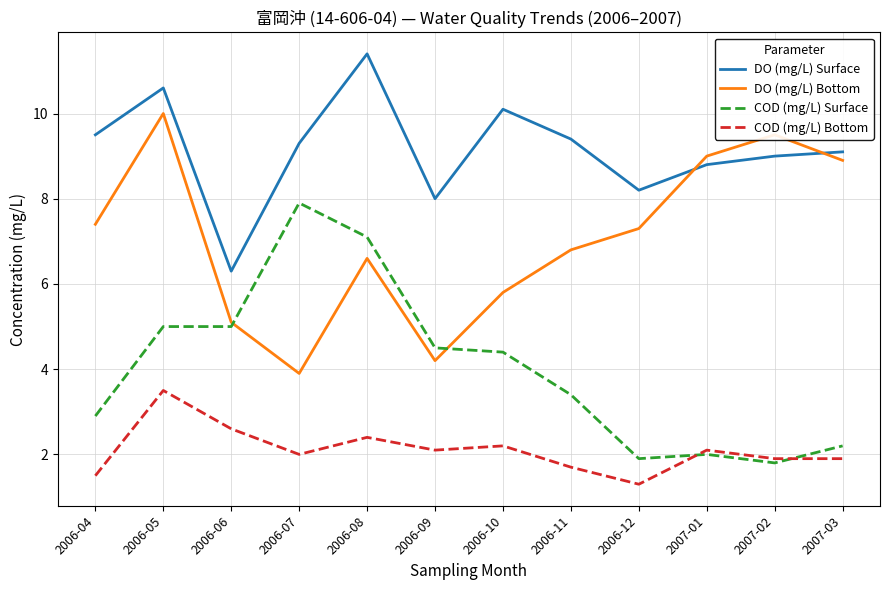

Count the number of categories in the chart.

12